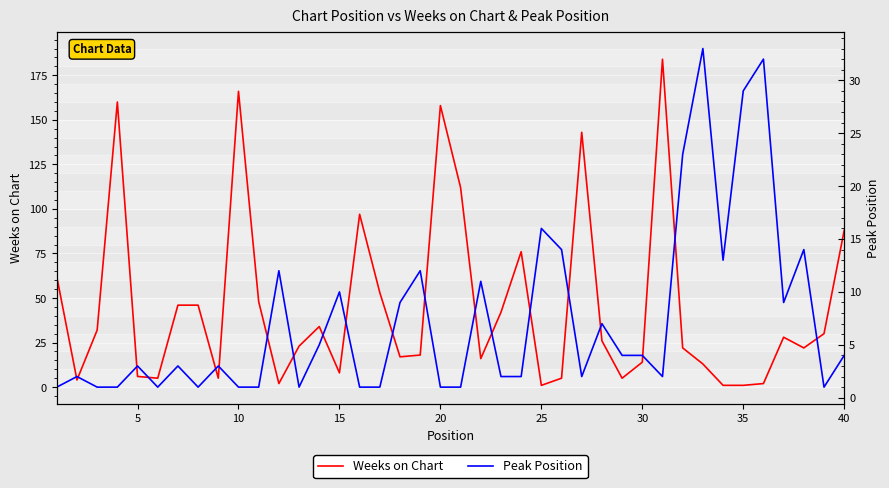

What are all the series names shown in the legend?

Weeks on Chart, Peak Position